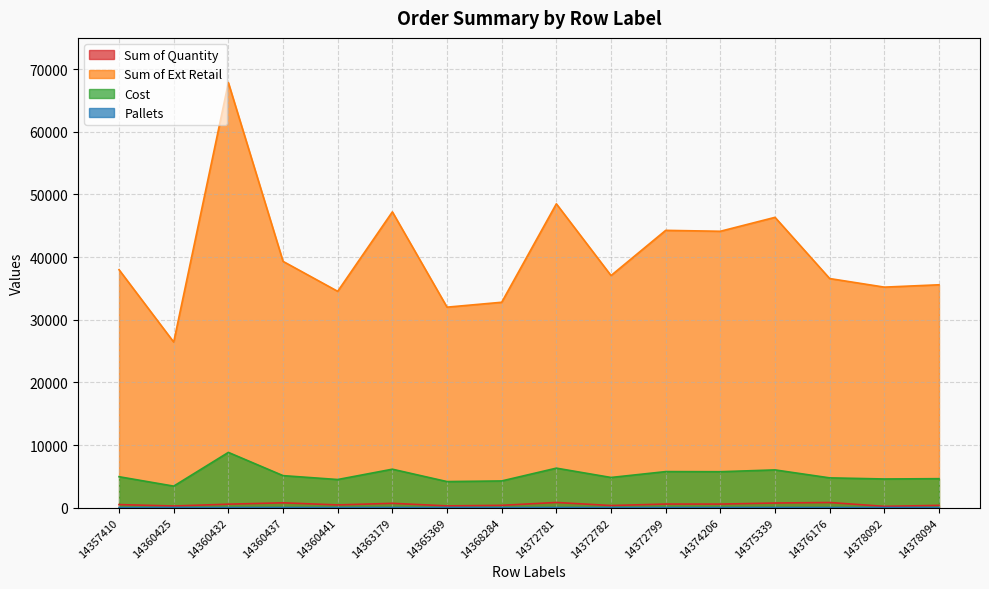

The Sum of Quantity series shows 246.8 at 14374206. True or false?

False